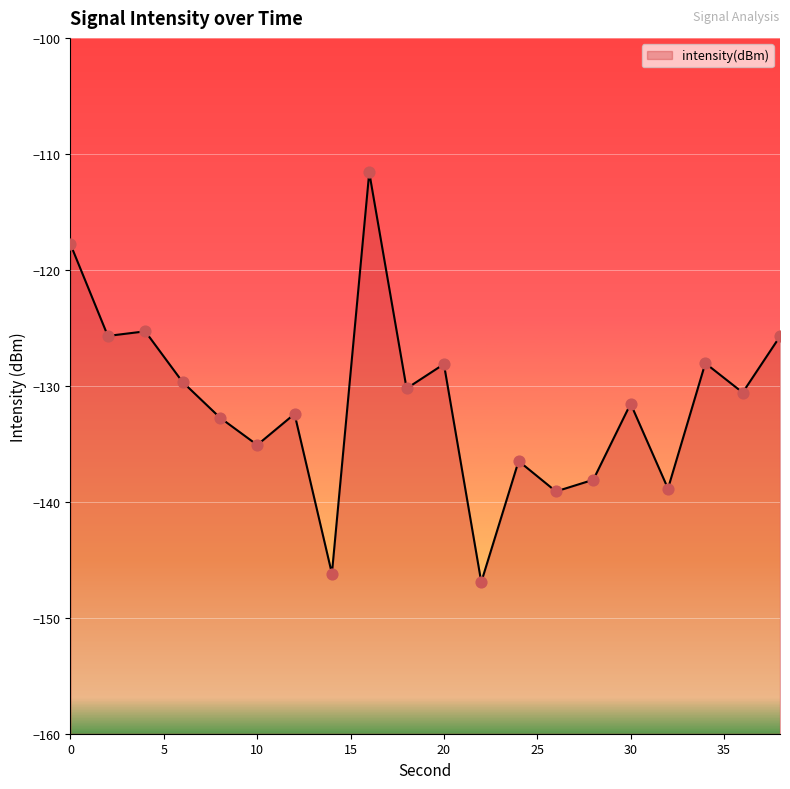

Between 36 and 38, which is larger?

38